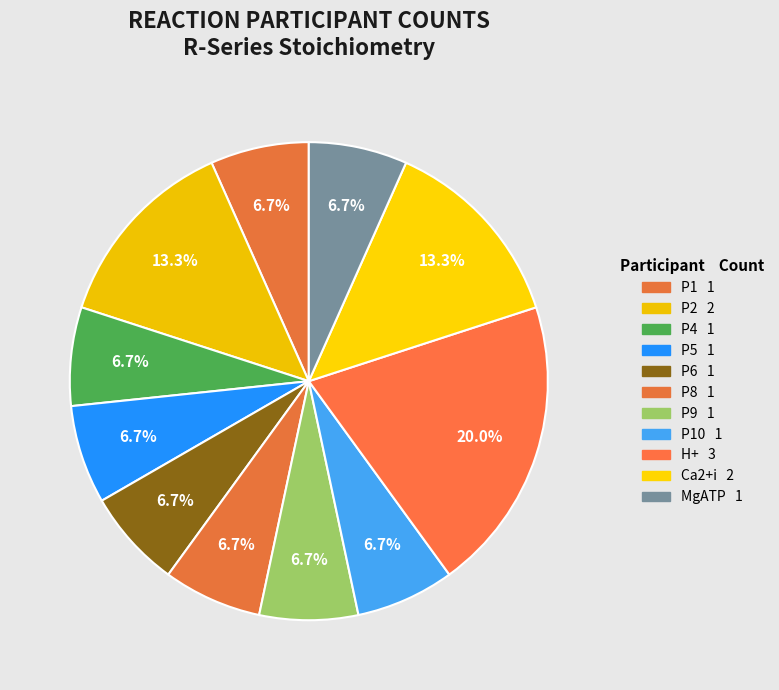

Count the number of slices in the pie.

11